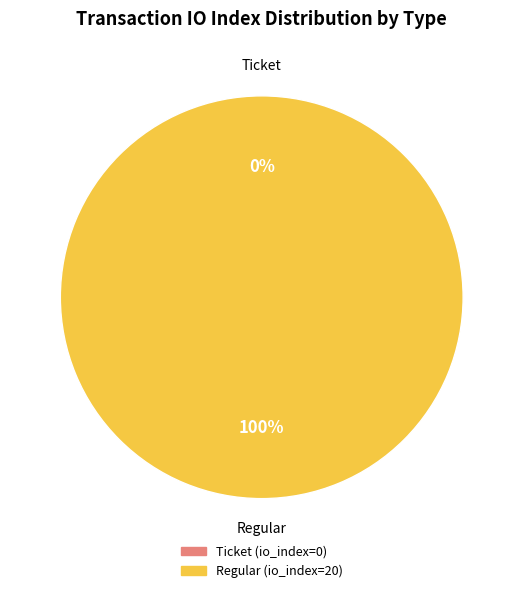

How much of the chart is everything except io_index?

100.0%